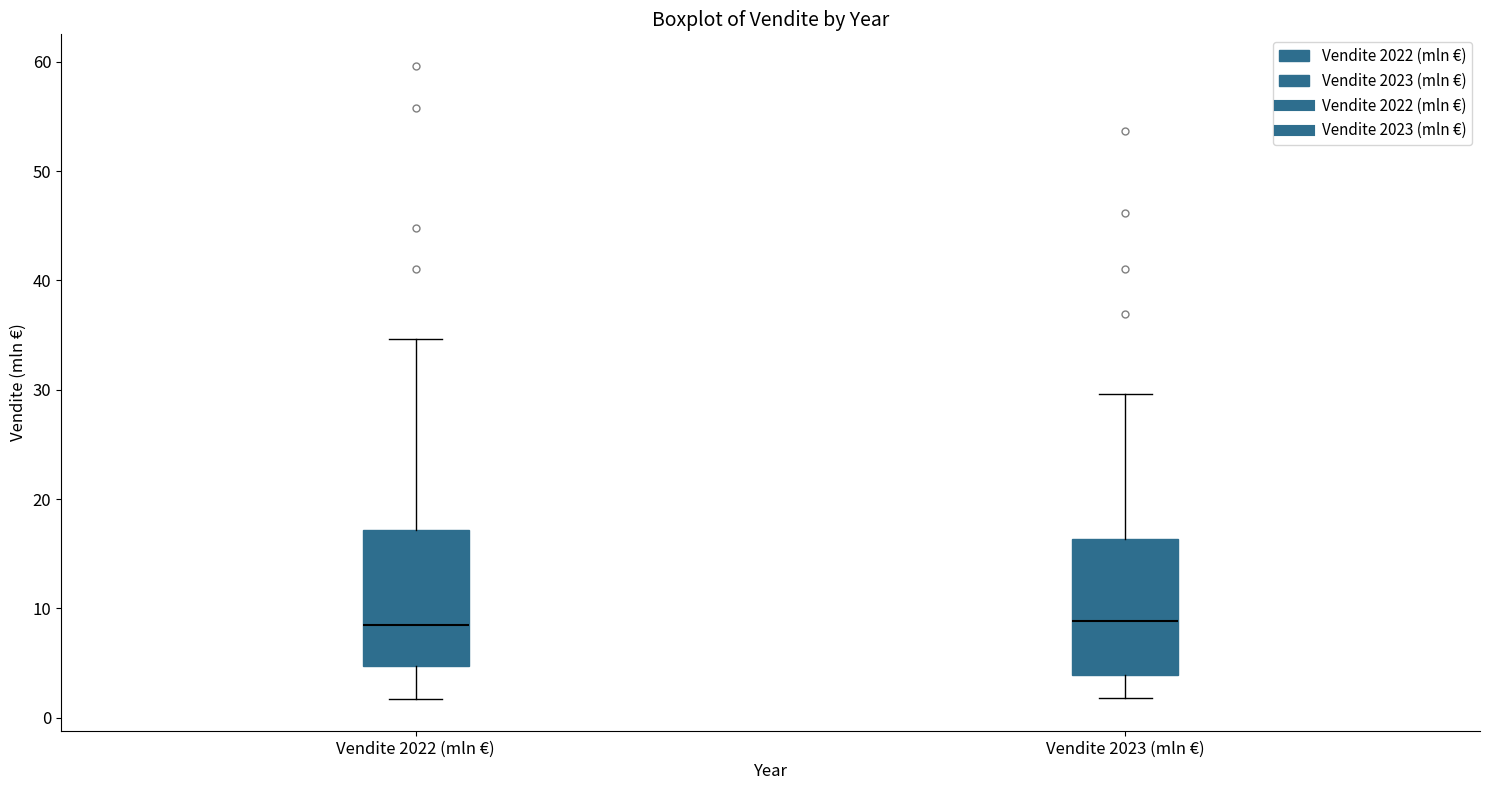

Reading left to right, read every box against the y-axis: the position of its median line, the range the box covers, and the ends of its whiskers. The values are not printed on the chart, so give them approximately, as read against the axis.

Vendite 2022 (mln €): median 8, box 5 to 17, whiskers 2 to 35
Vendite 2023 (mln €): median 9, box 4 to 16, whiskers 2 to 30